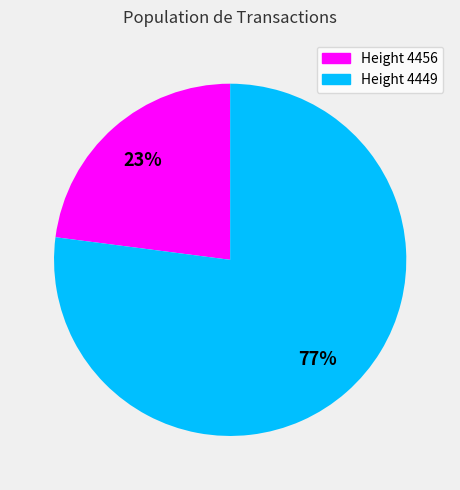

To the nearest percent, what is the average slice percentage?

50%